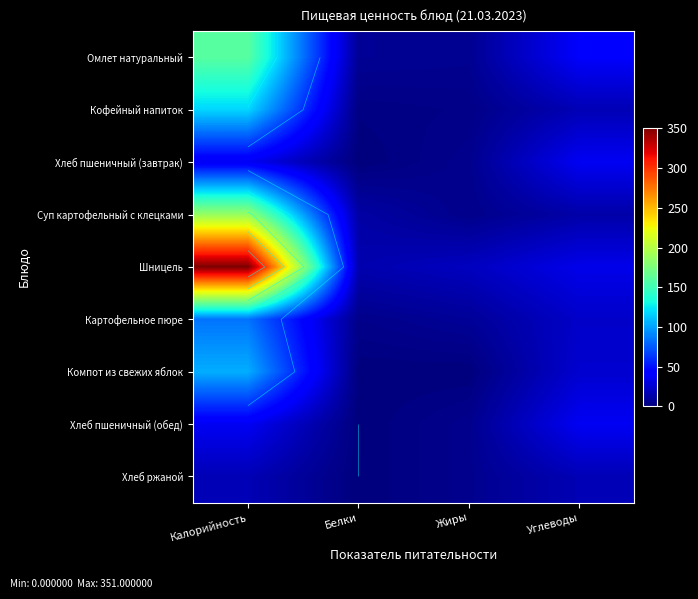

The Хлеб пшеничный (обед) series shows 5.0 at Жиры. True or false?

True